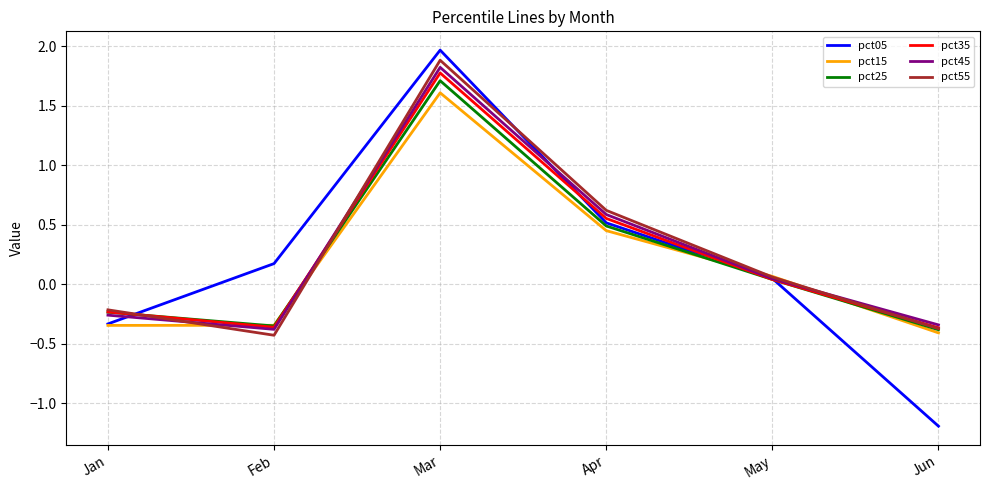

How many interior local peaks does the pct55 series have?

1